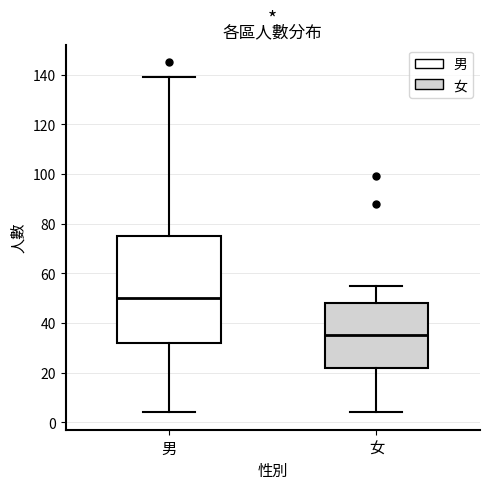

Which box's median line is the highest?

男